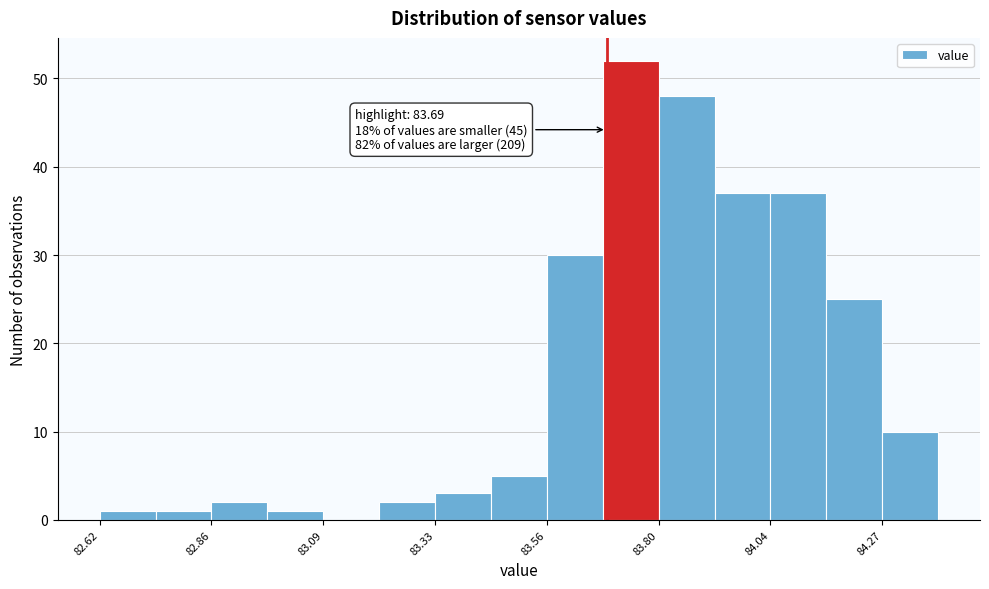

Read against the x-axis, roughly where is the centre of the tallest bar?

83.75